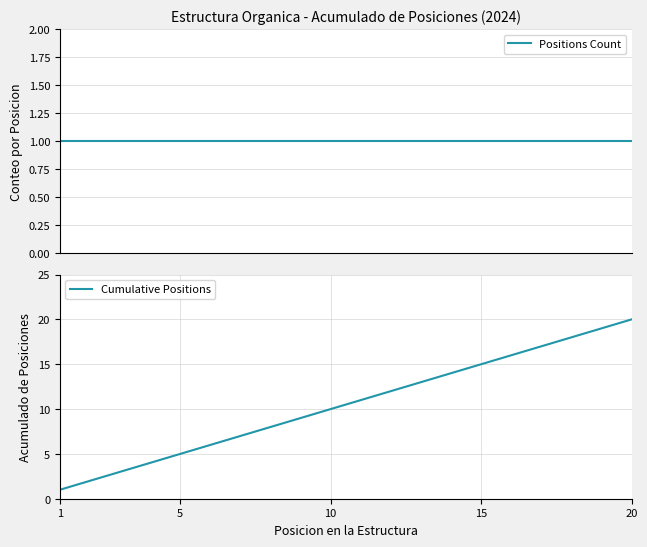

True or false: Positions Count and Cumulative Positions intersect in this chart.

False